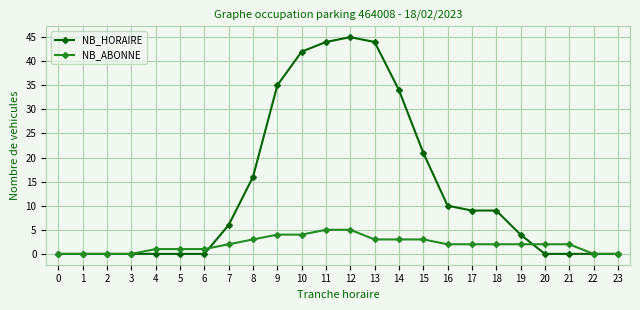

At which label does NB_HORAIRE reach its peak?

12